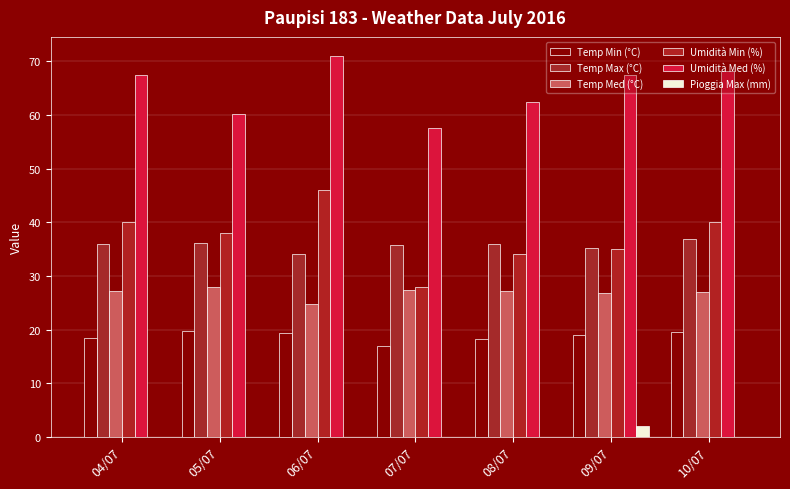

Which label corresponds to the smallest value in the chart?

04/07